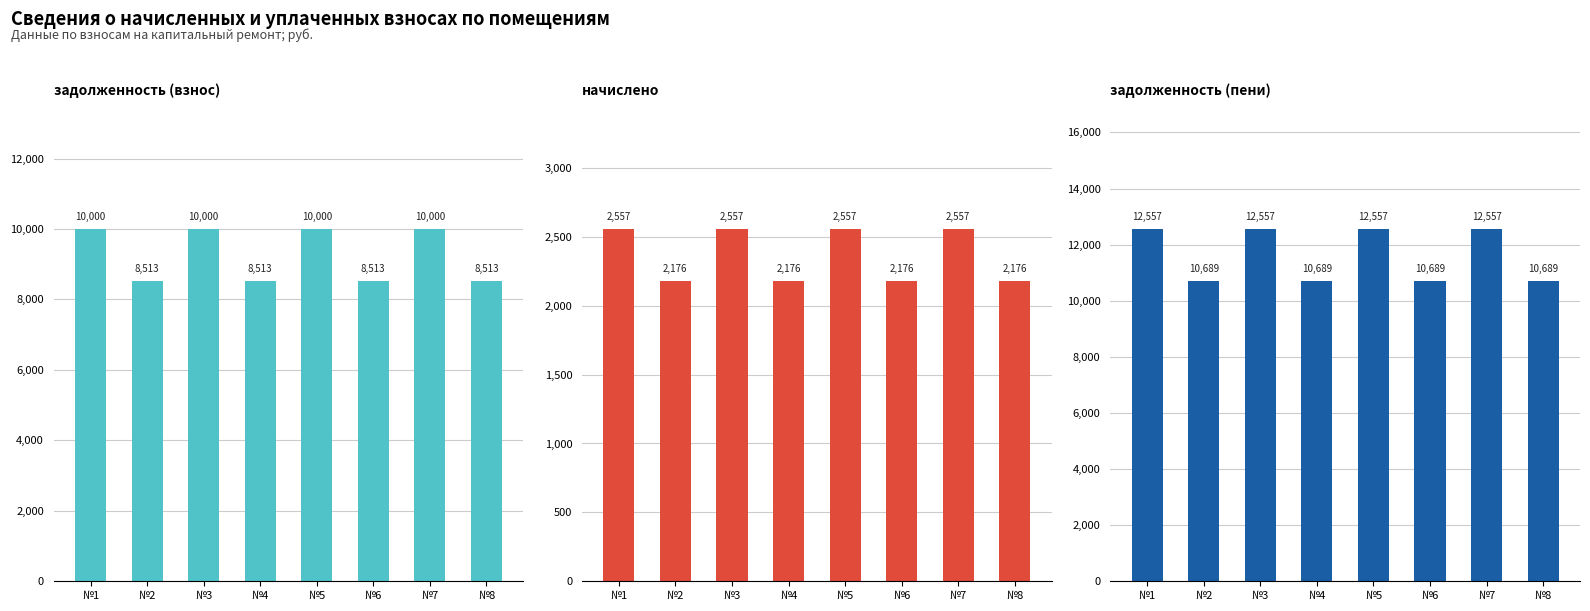

What are all the series names shown in the legend?

задолженность (взнос), начислено, задолженность (пени)